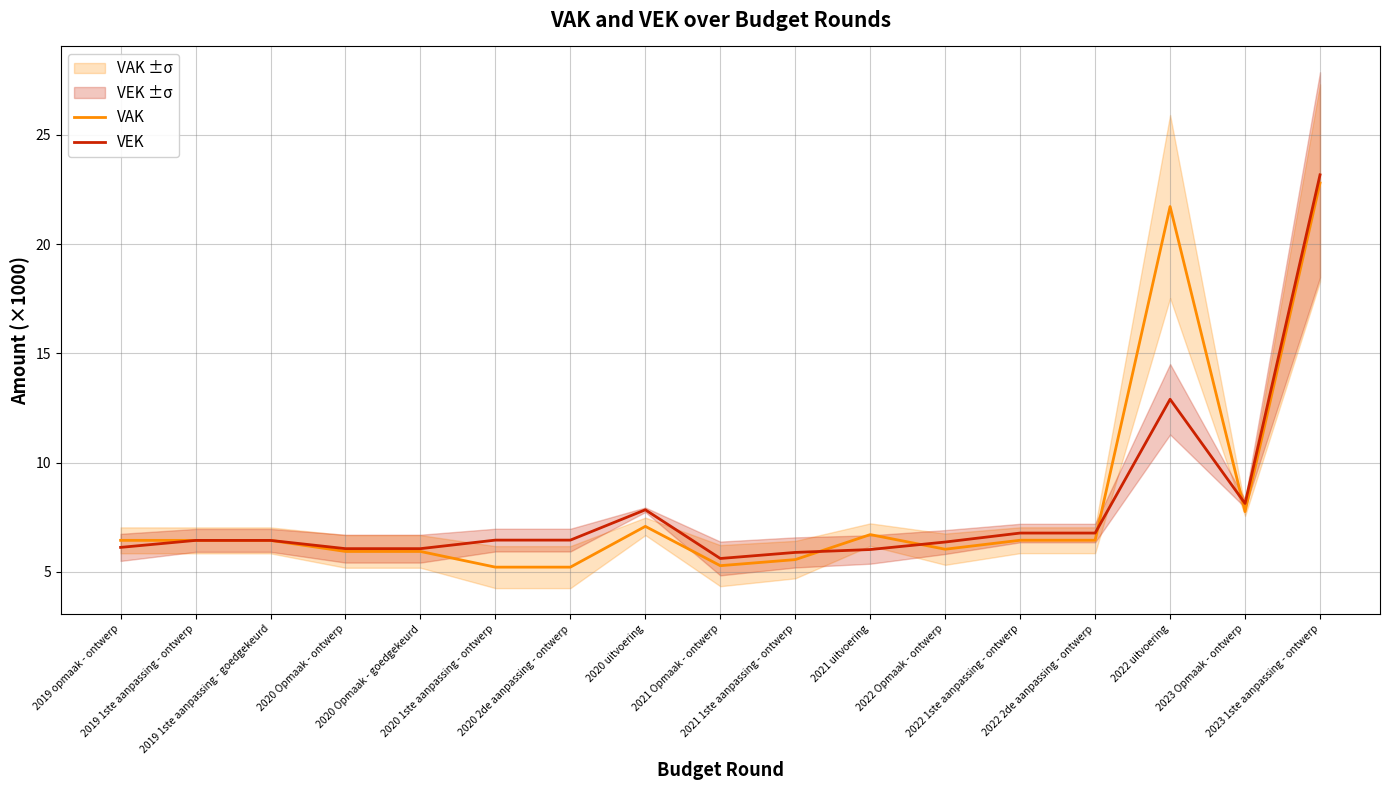

The VEK series shows 9.0 at 2022 2de aanpassing - ontwerp. True or false?

False